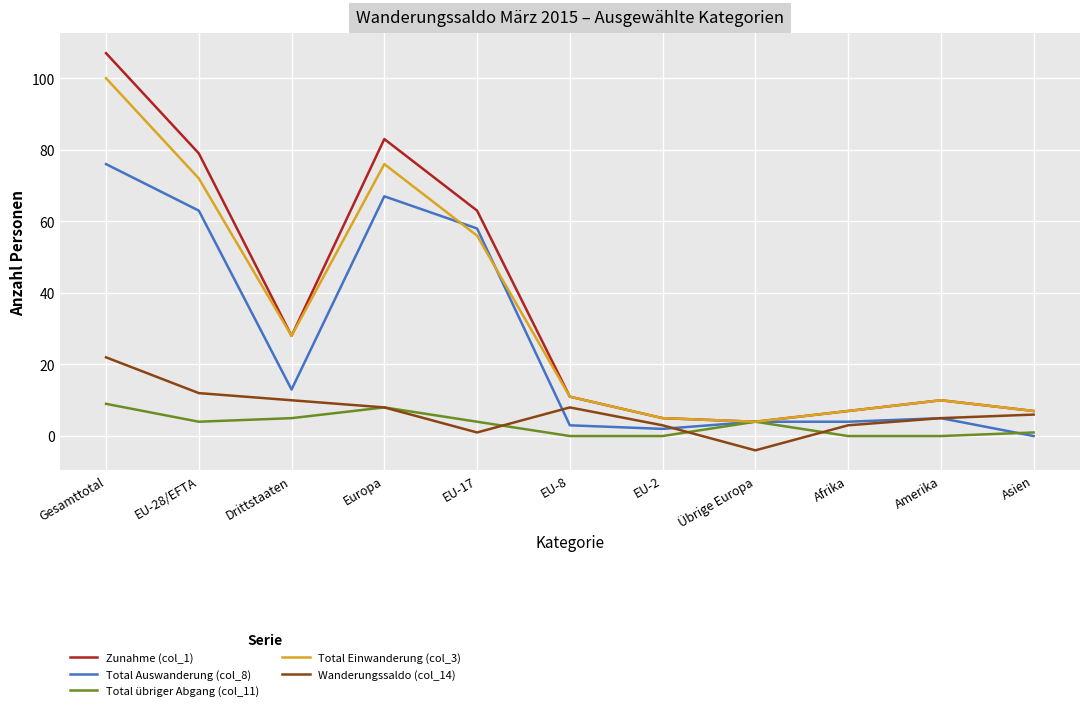

What is the difference between the second highest and second lowest values in the Wanderungssaldo (col_14) series?

11